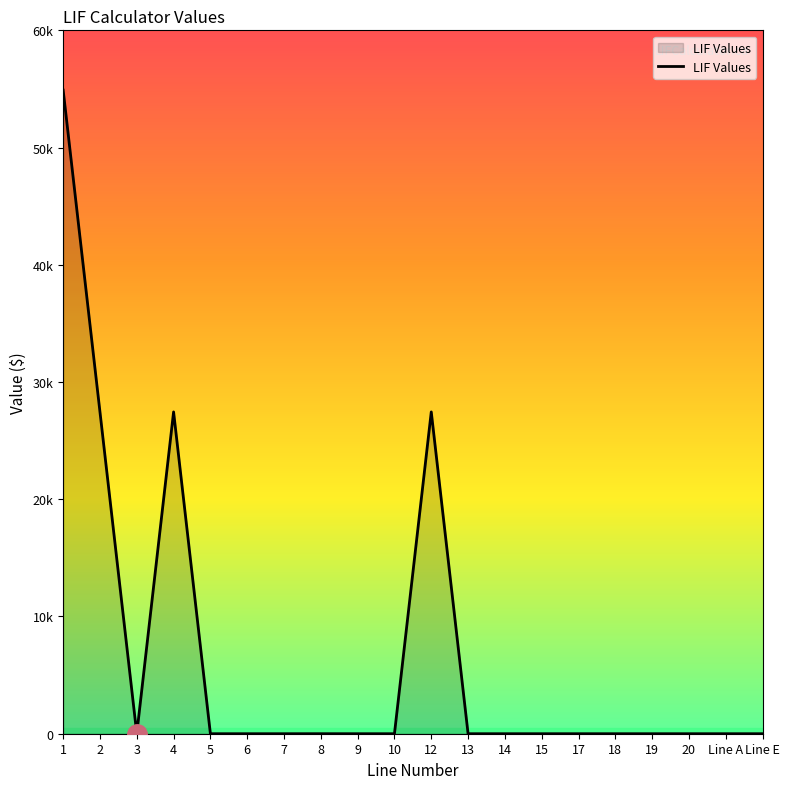

What is the difference between the maximum and minimum values?

54900.0